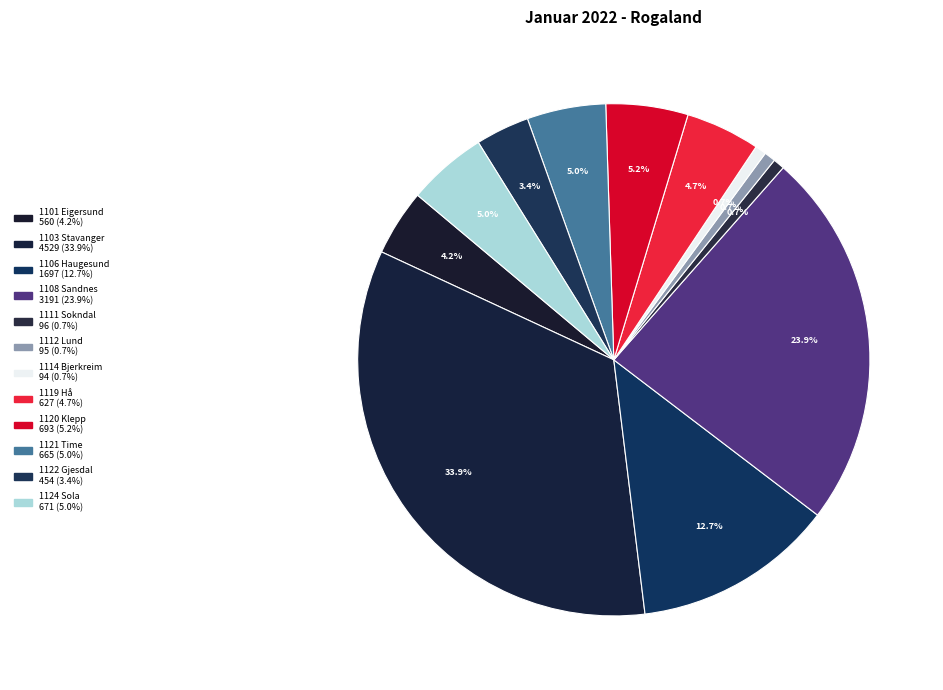

How many segments does this pie chart have?

12